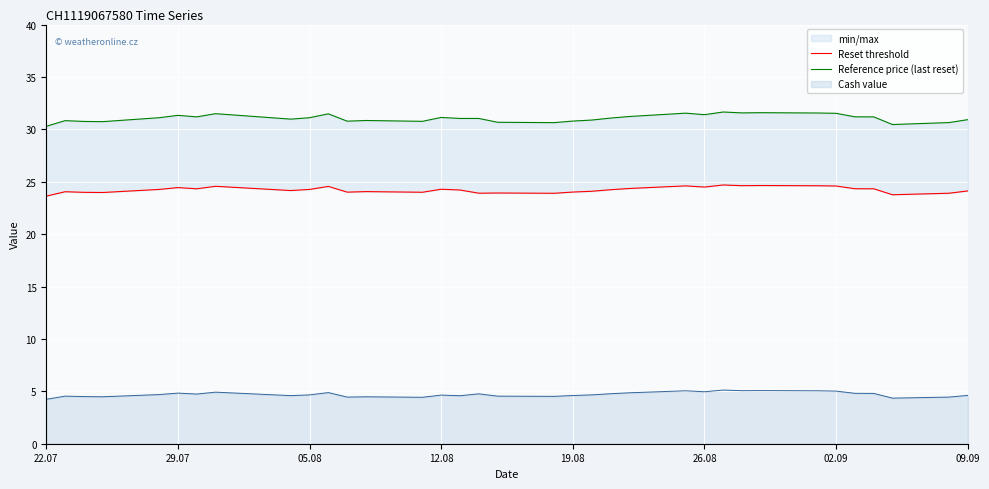

The value of Cash value at 12.08 is 4.6. True or false?

True